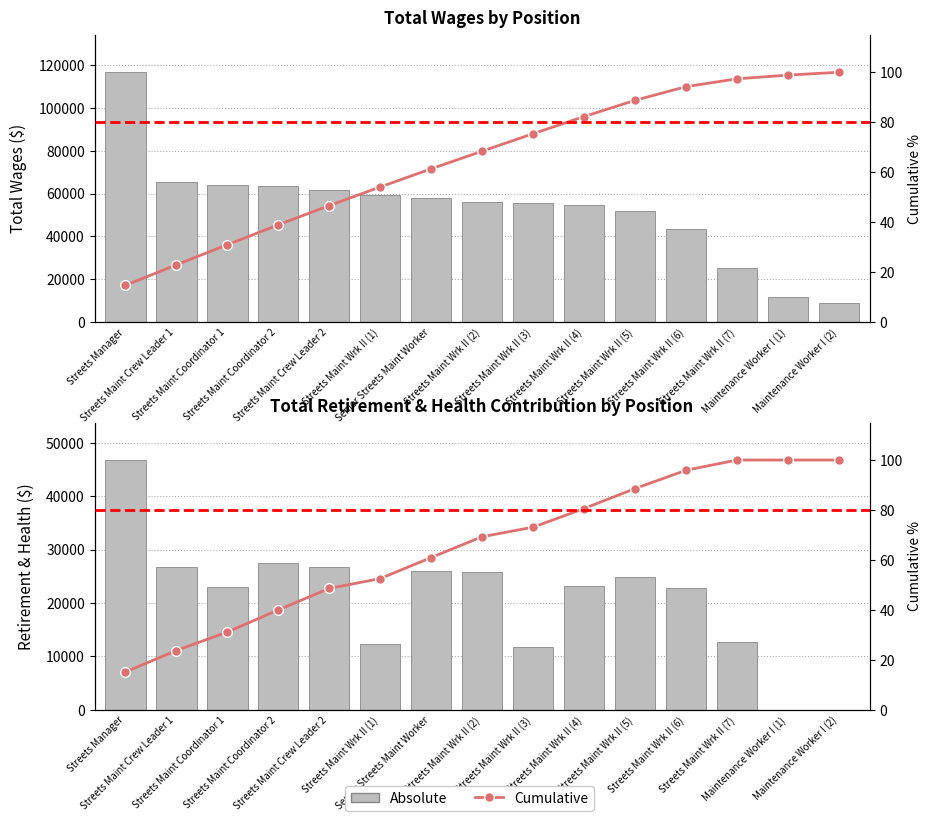

True or false: Absolute has a value of 37279.7 at Streets Maint Crew Leader 1.

False